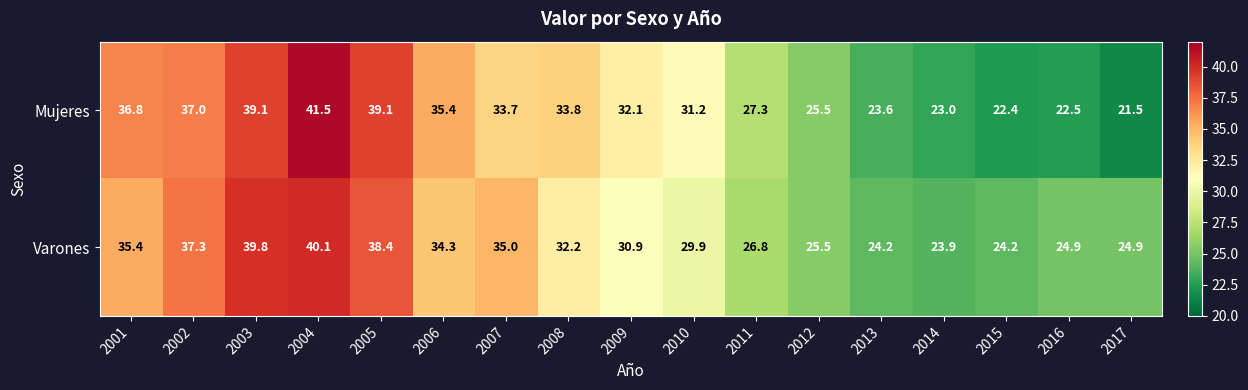

How many data points in Mujeres are above 32?

9